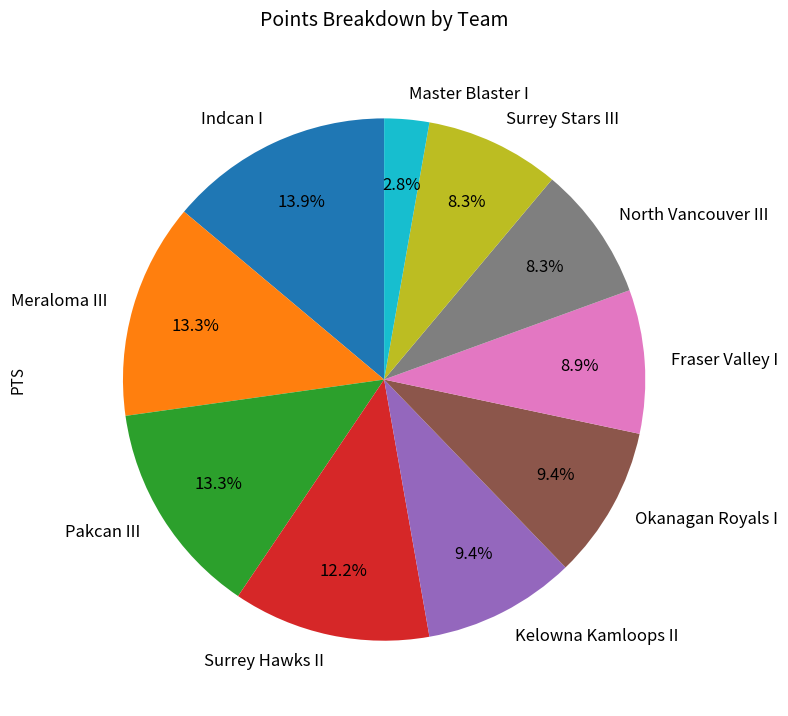

What is the largest slice in the pie chart?

Indcan I